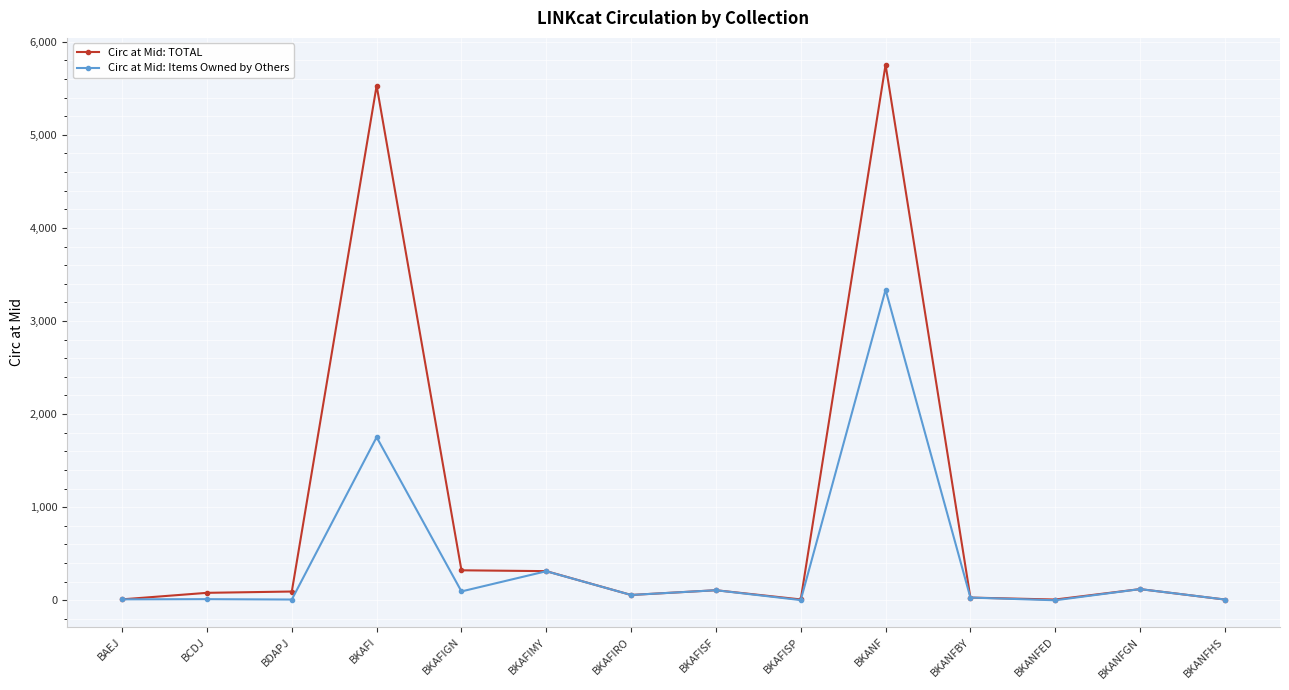

What is the difference between the Circ at Mid: TOTAL values at BKANFHS and BCDJ?

72